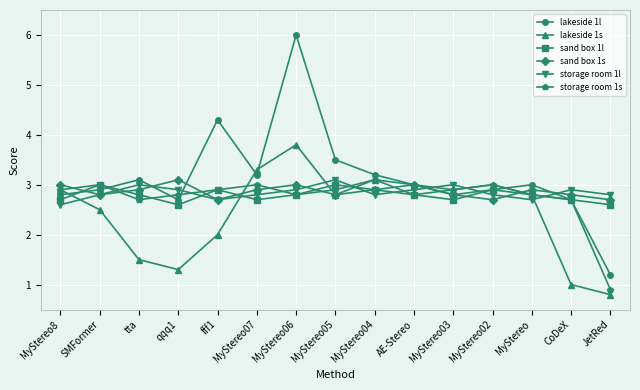

What is the spread (max minus min) of values at MyStereo05?

0.7